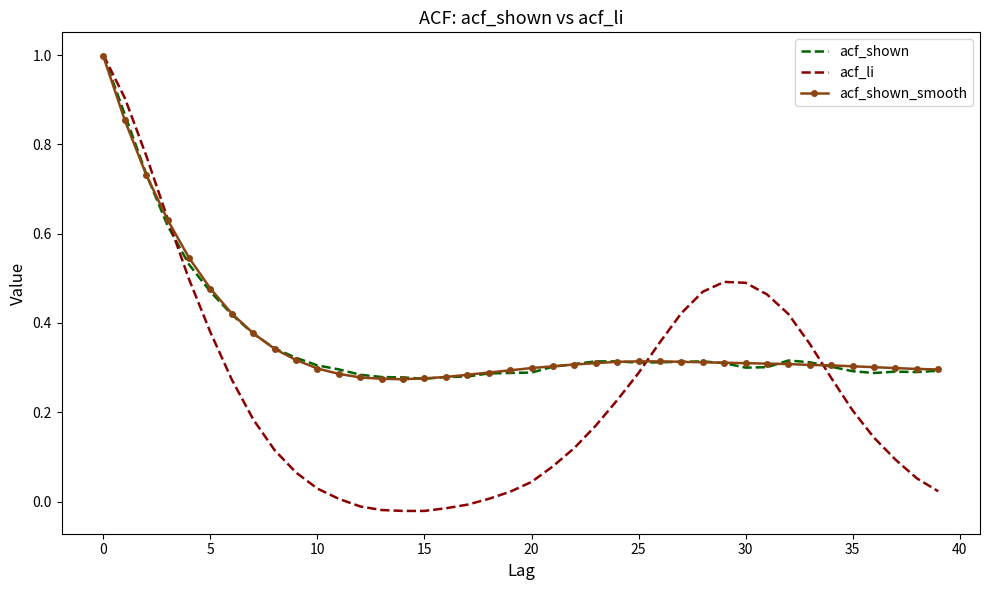

Which series has the widest spread of values?

acf_li